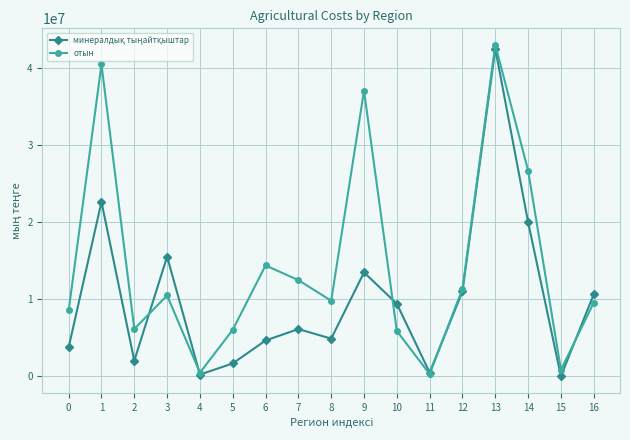

Which series has the largest total across all categories?

отын